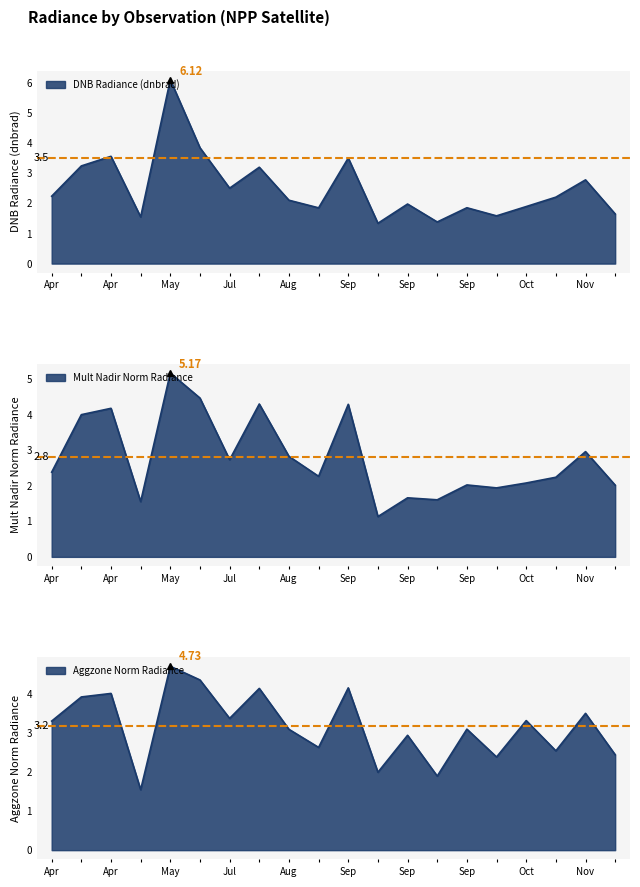

How many lines are shown in the chart?

3